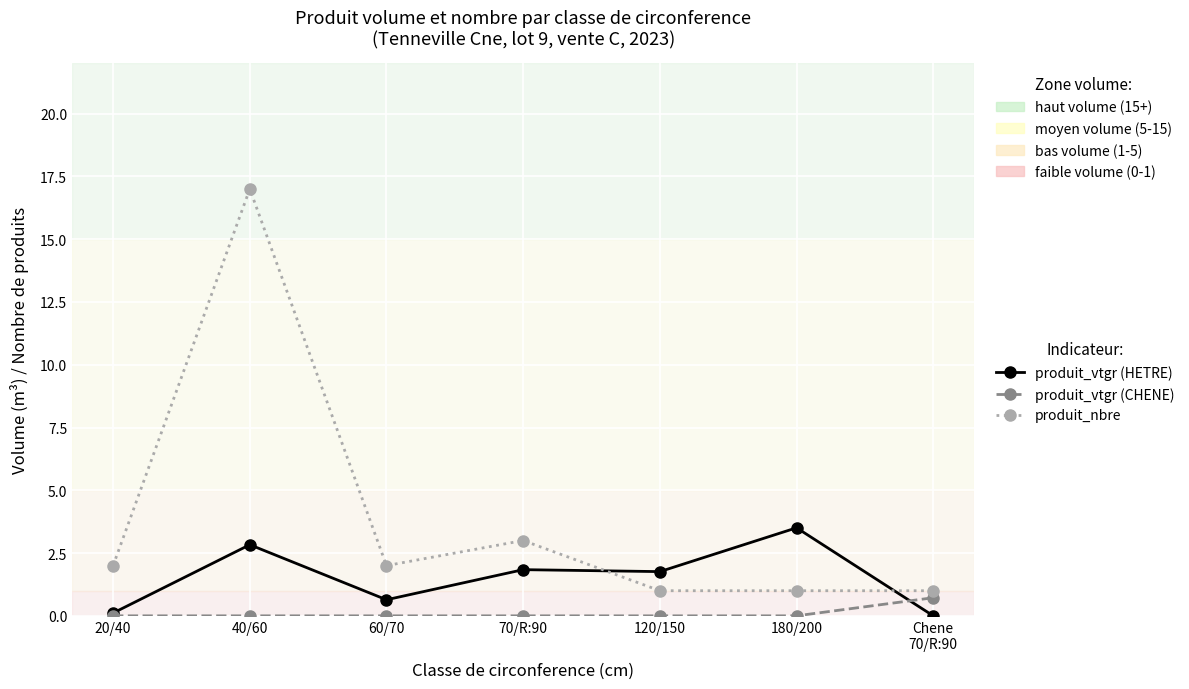

What are all the series names shown in the legend?

produit_vtgr (HETRE), produit_vtgr (CHENE), produit_nbre